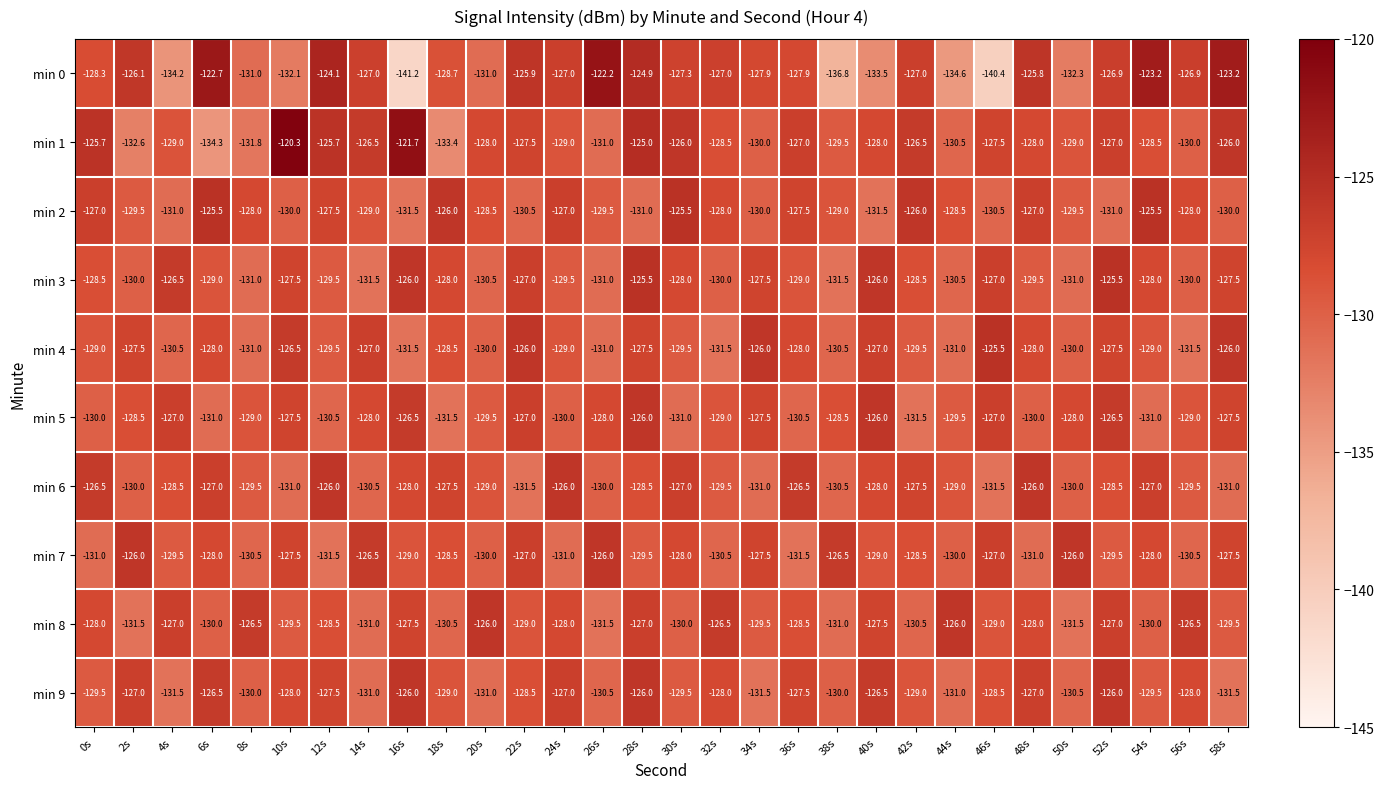

At which category does the chart reach its minimum across all series?

16s